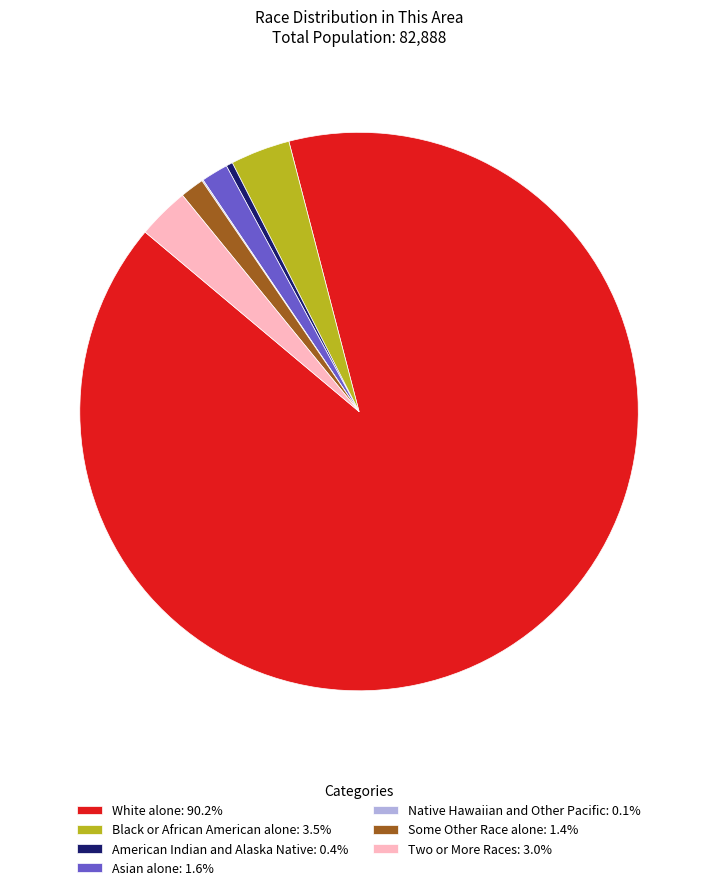

Approximately how many times larger is the value at White alone: 90.2% compared to Two or More Races: 3.0%?

30.1